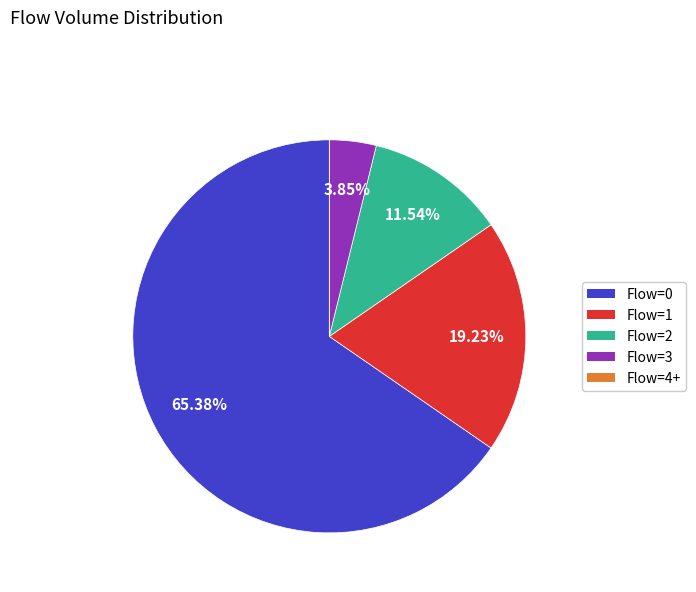

Combined, do Flow=3 and Flow=0 account for over 50%?

Yes